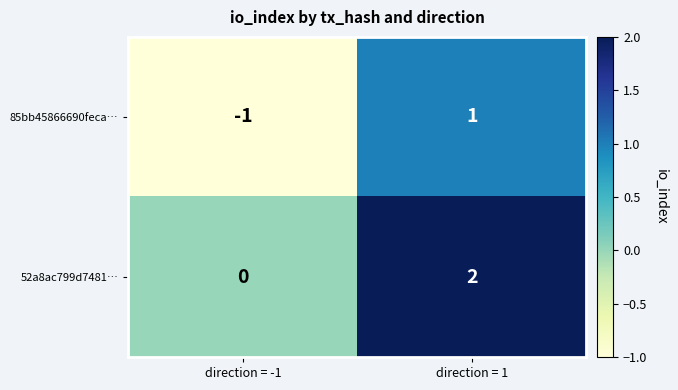

At how many categories does at least one series exceed 1?

1